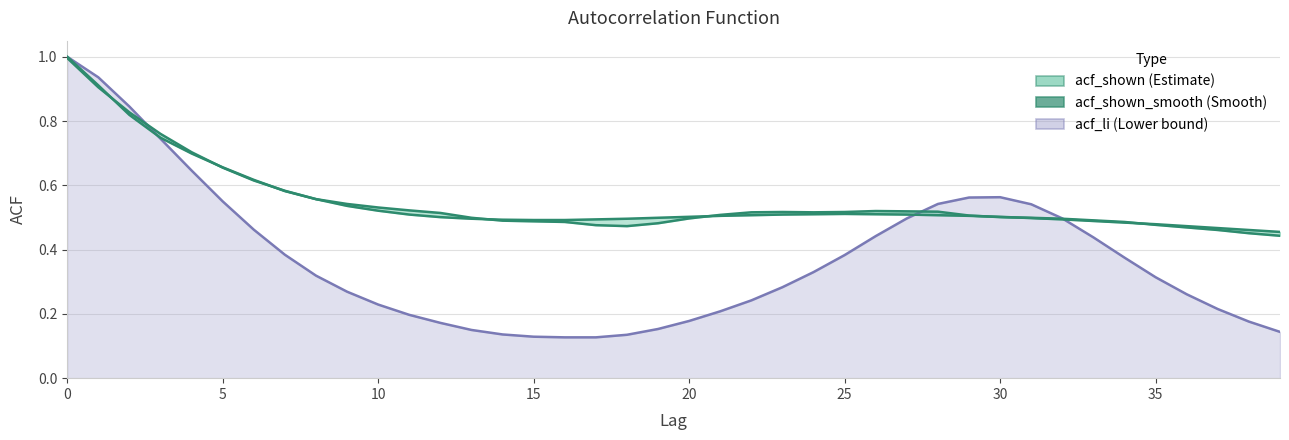

At 34, list the series in order from largest to smallest.

acf_shown (upper), acf_shown_smooth, acf_li (line)